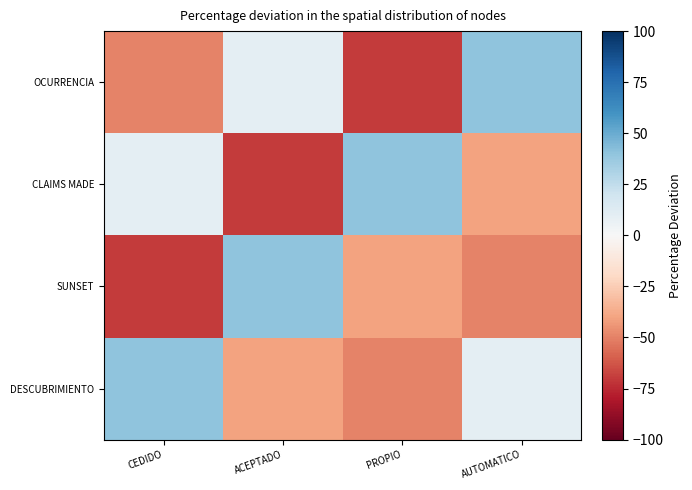

Between CEDIDO and AUTOMATICO, which is larger?

AUTOMATICO